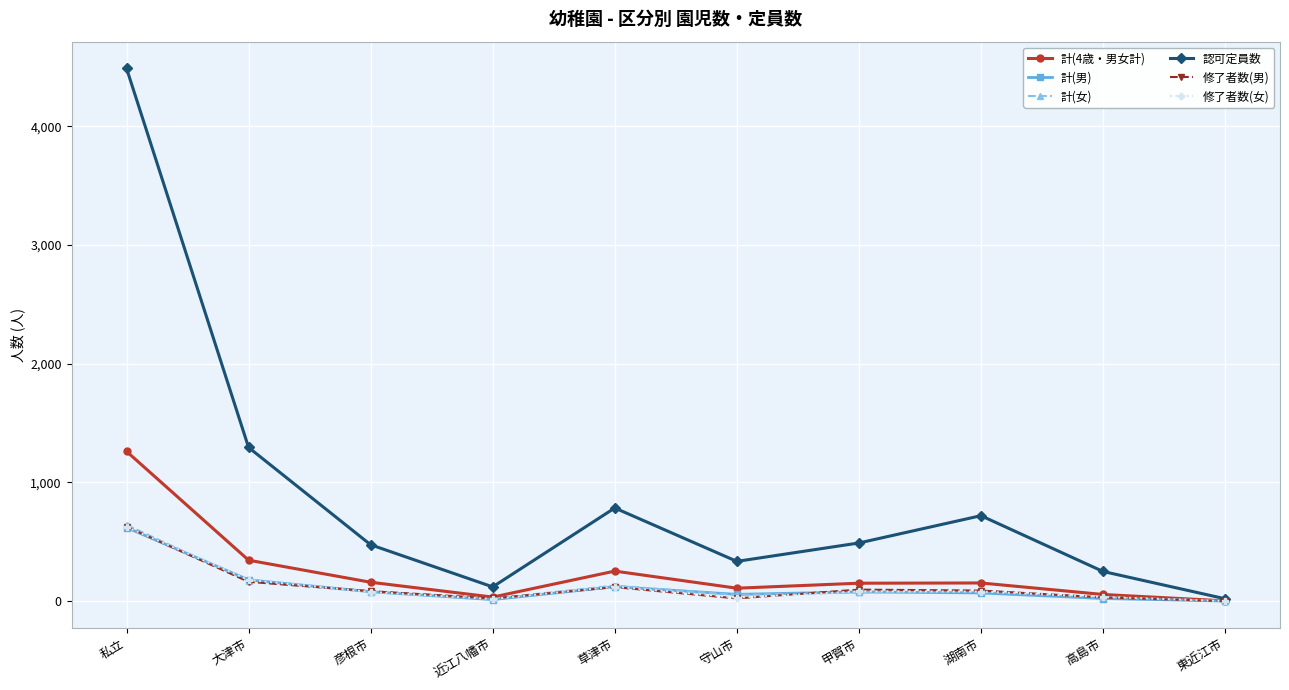

What is the label of the 8th point from the right?

彦根市